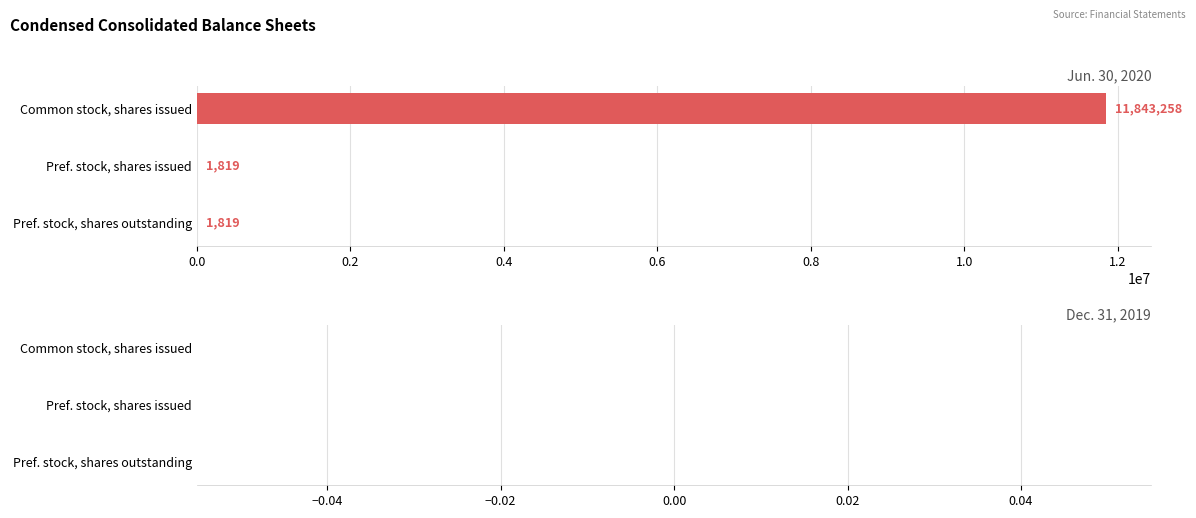

Reading top to bottom, what are all the values shown in this chart?

Common stock, shares issued=11843258	Pref. stock, shares issued=1819	Pref. stock, shares outstanding=1819